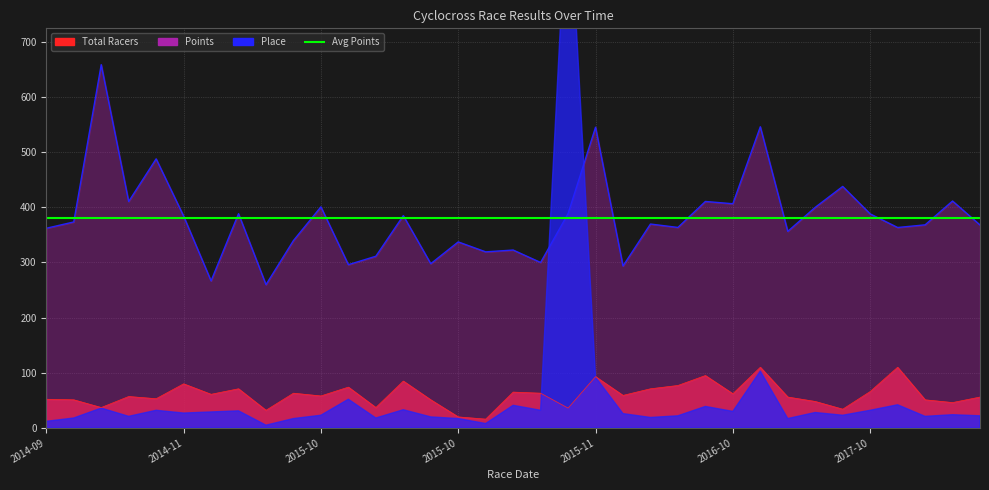

True or false: total_racers and points intersect in this chart.

False